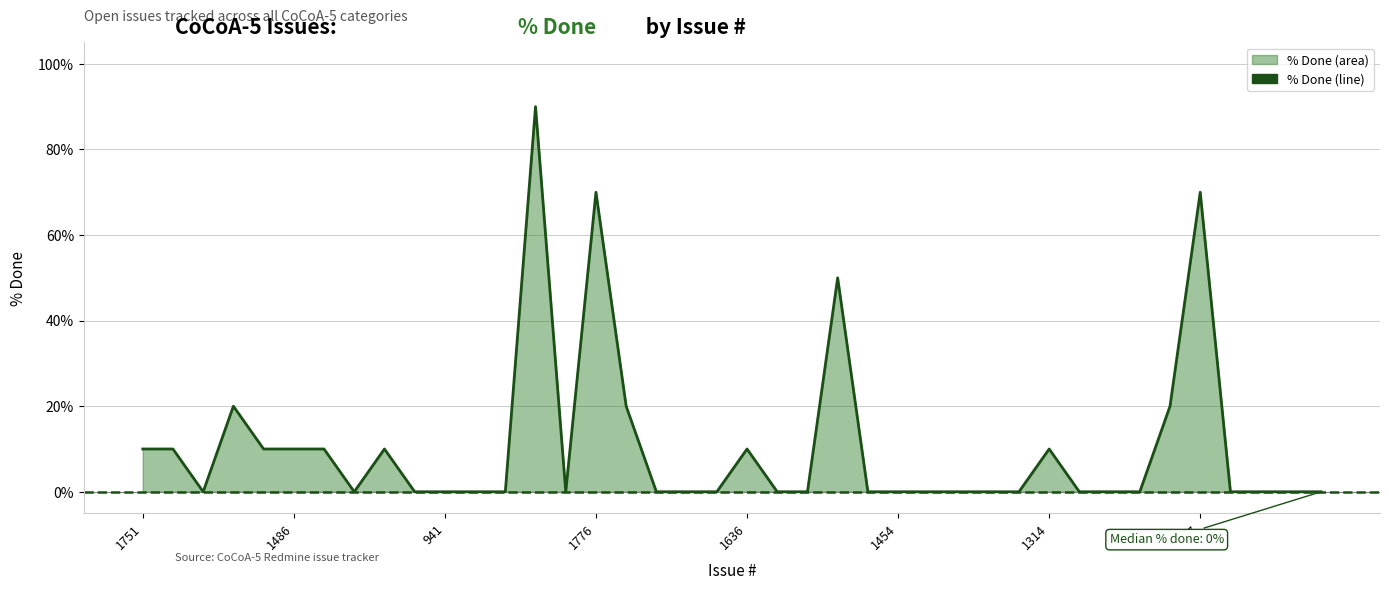

Reading right to left, transcribe all the data shown in this chart.

0	0	0	0	70	20	0	0	0	10	0	0	0	0	0	0	50	0	0	10	0	0	0	20	70	0	90	0	0	0	0	10	0	10	10	10	20	0	10	10